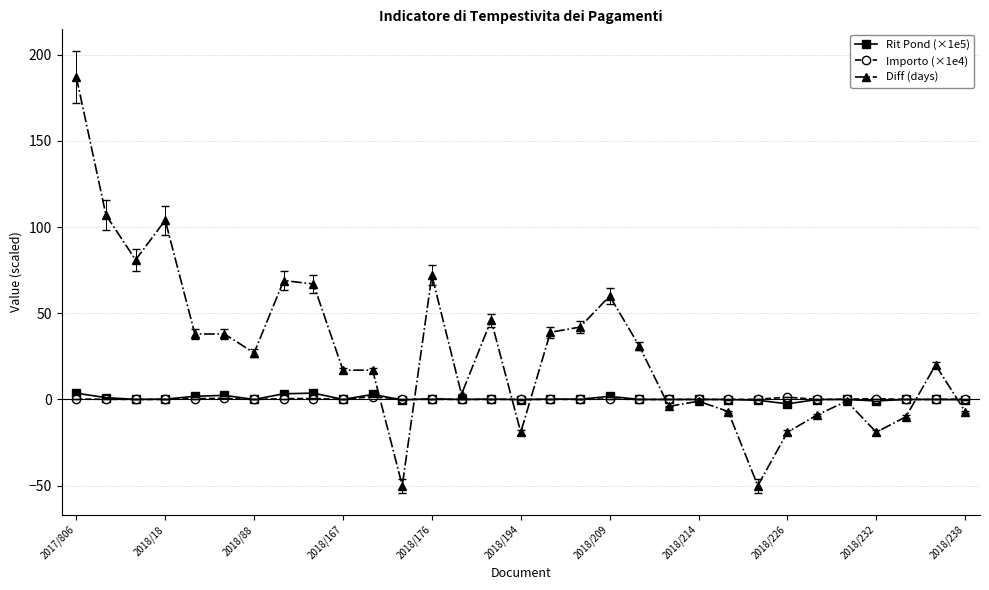

What are all the series names shown in the legend?

Rit Pond (×1e5), Importo (×1e4), Diff (days)